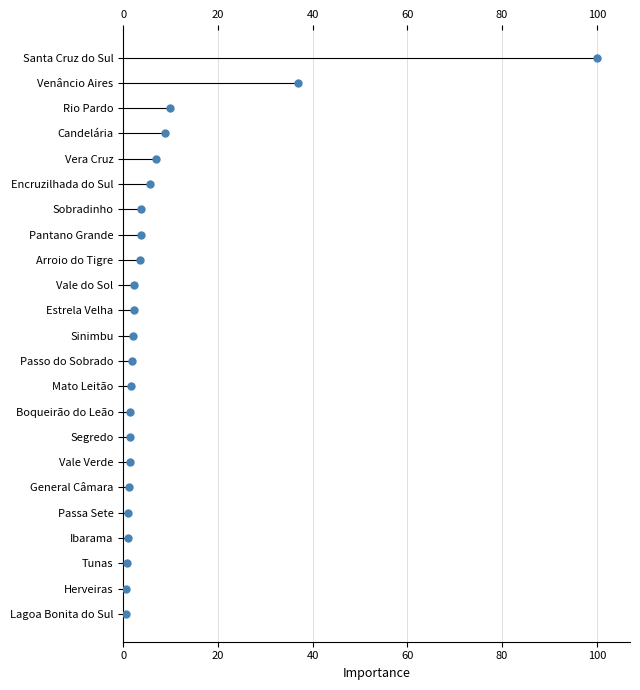

Between 0 and 18, which is larger?

18